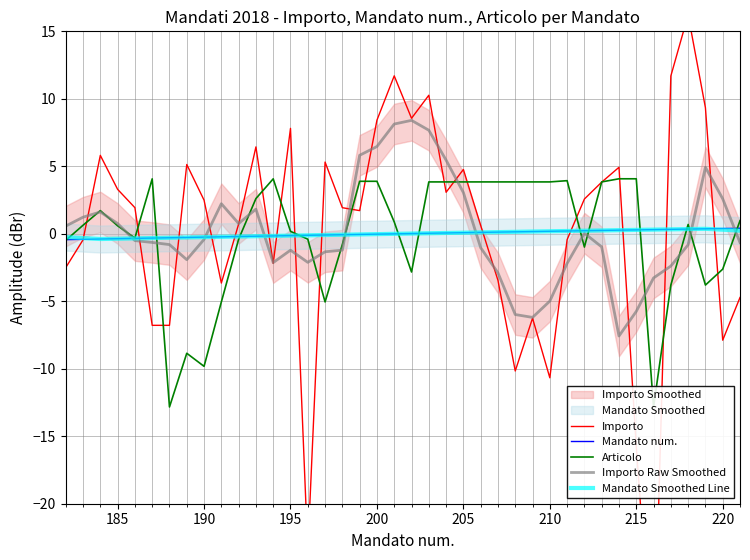

What is the maximum value shown in the chart?

16.2